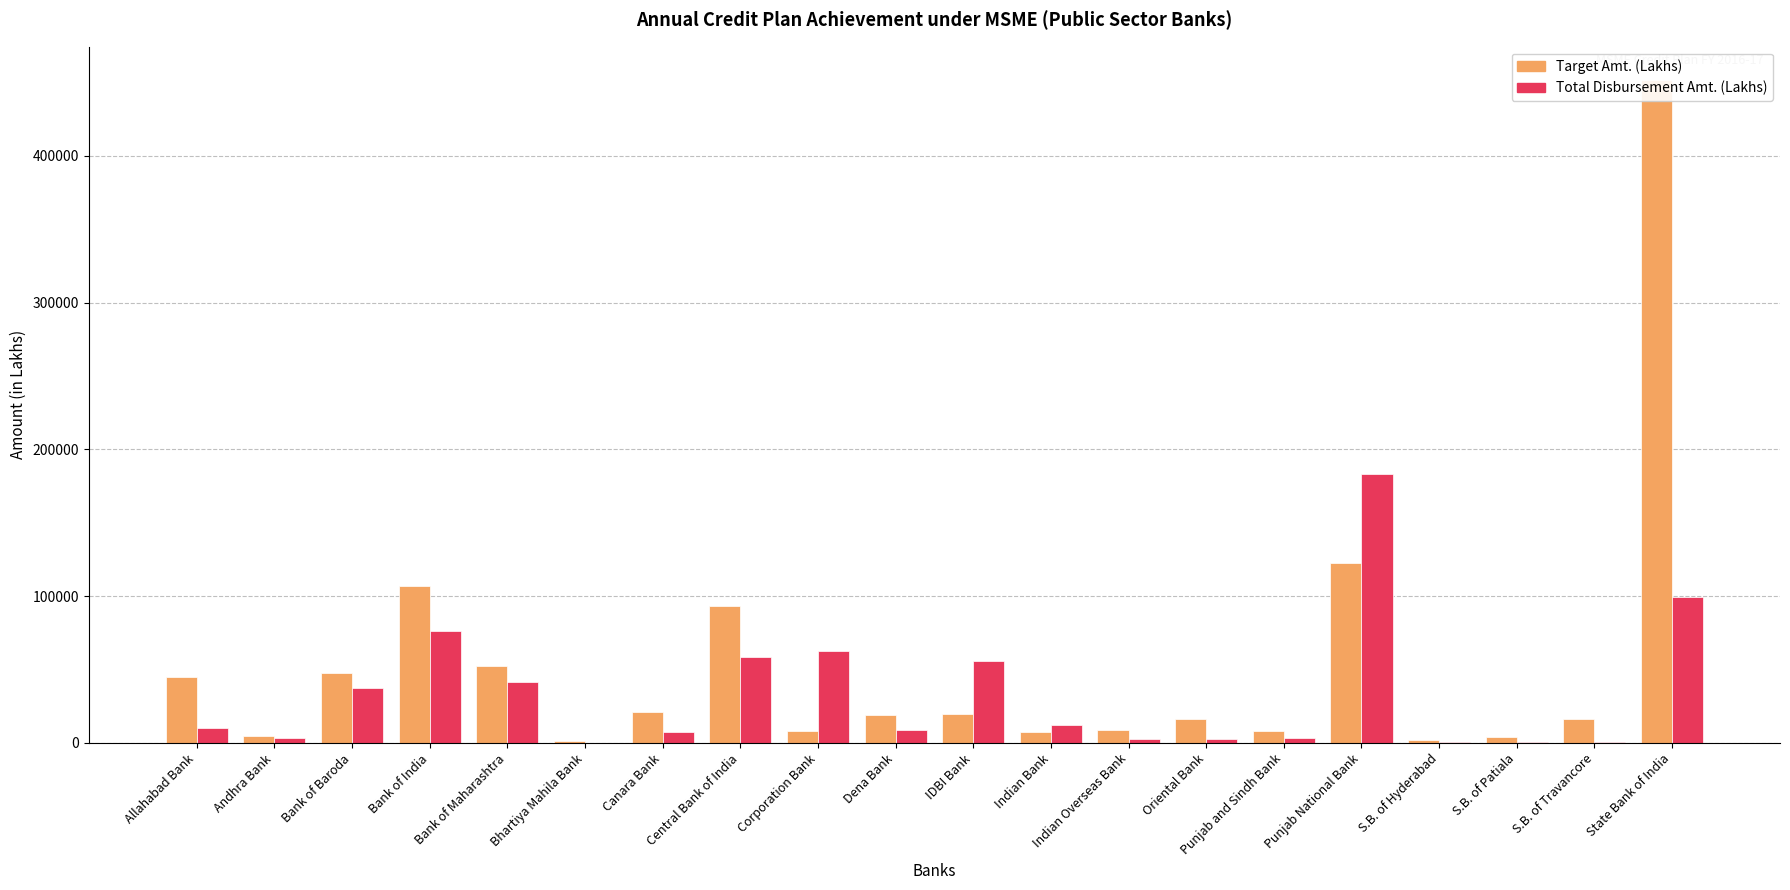

List the series in order of their peak value, highest first.

Target Amt. (Lakhs), Total Disbursement Amt. (Lakhs)